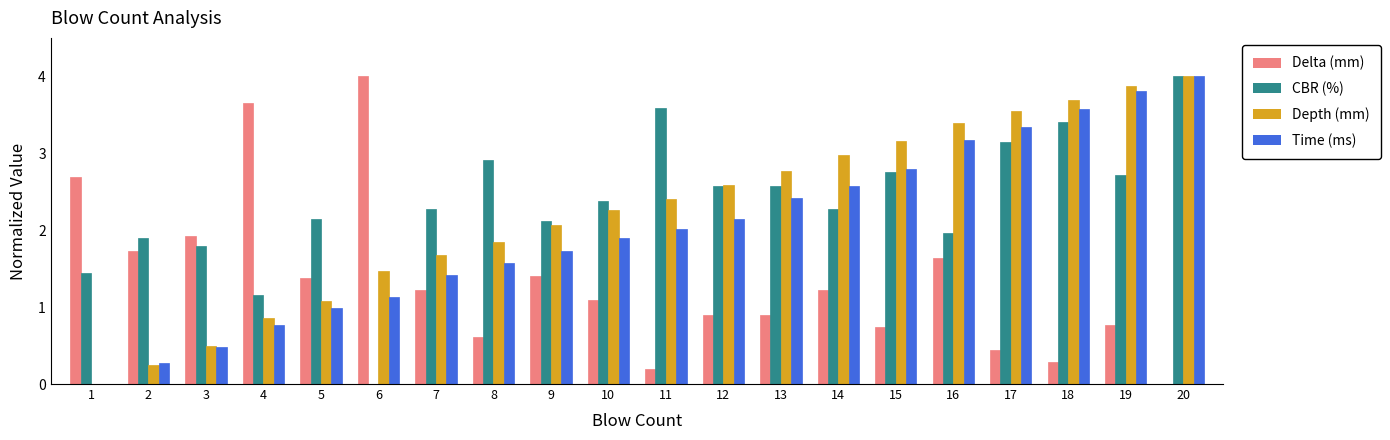

At which label does Depth (mm) first exceed 2?

9